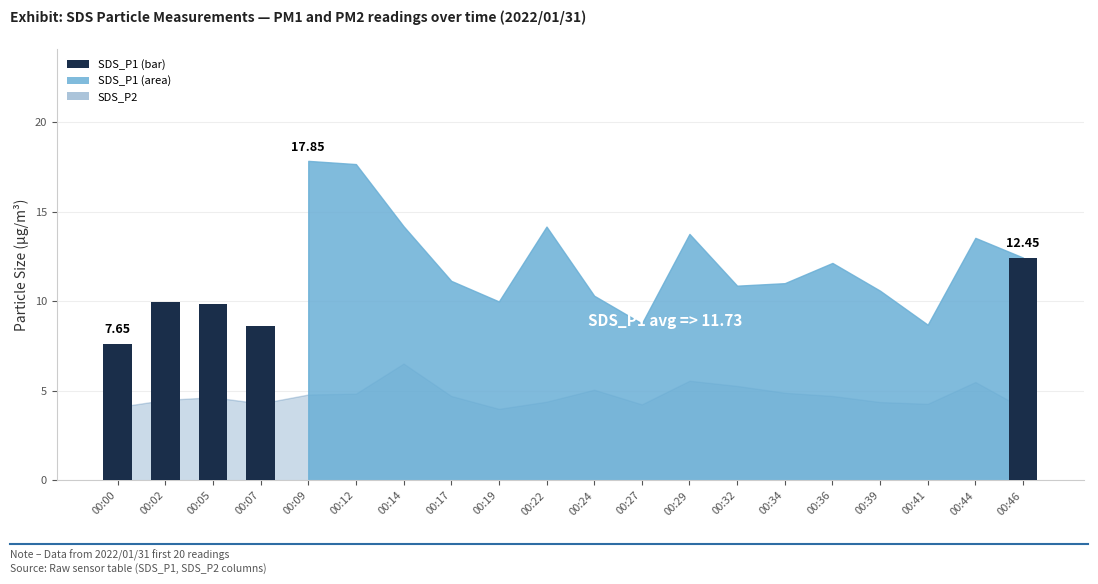

Between 00:00 and 00:07, which is larger?

00:07